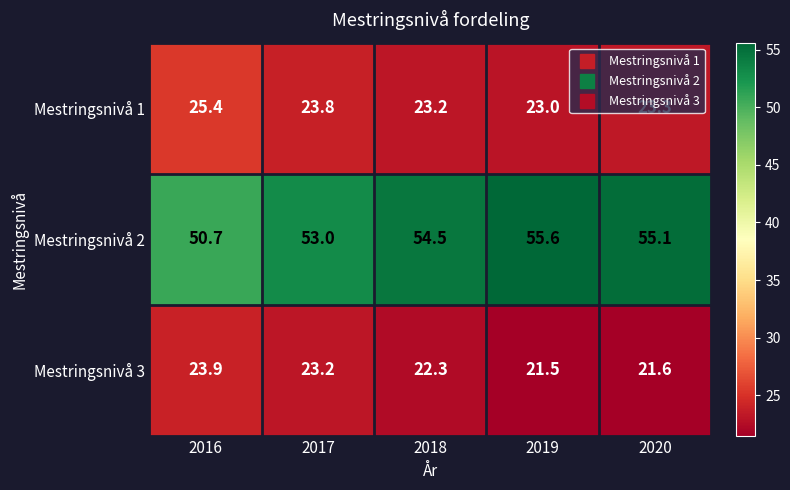

Which category has the highest value across all series?

2019